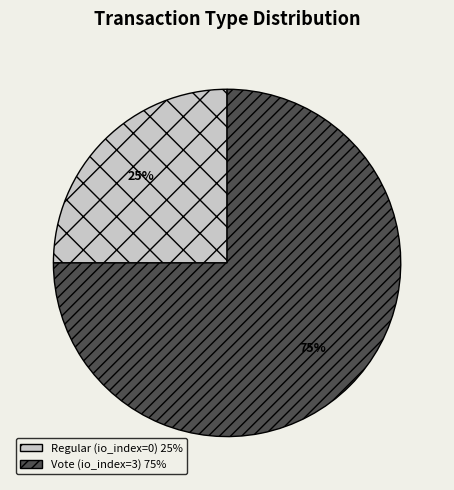

Is it true that Vote (io_index=3) is 88% of the pie?

False